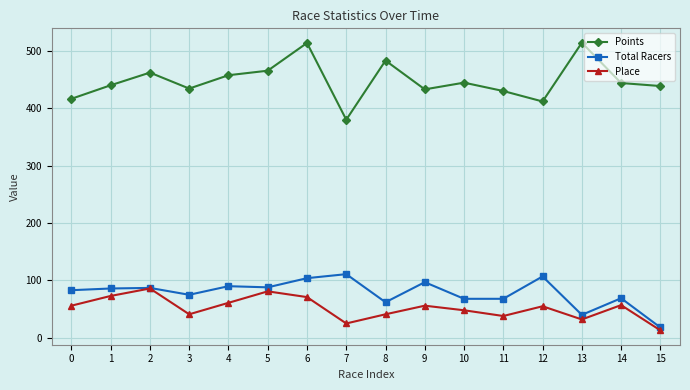

At how many categories does at least one series exceed 146?

16